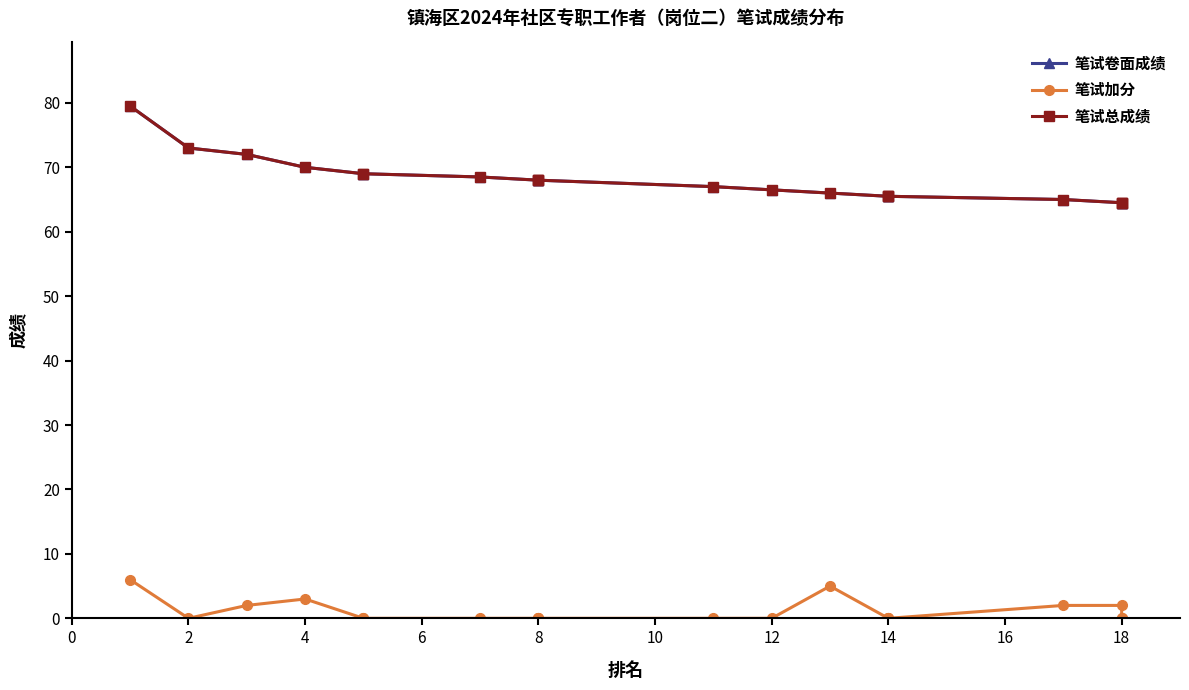

List the series in order of their peak value, highest first.

笔试卷面成绩, 笔试总成绩, 笔试加分